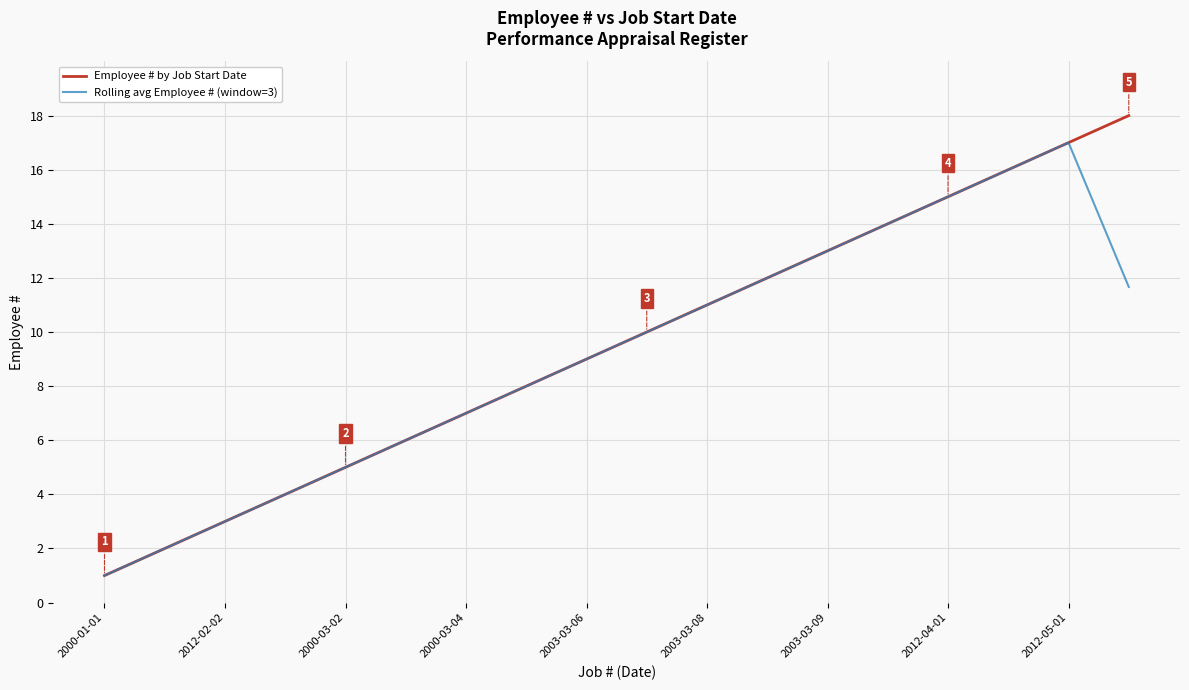

Which series has the largest range (max minus min)?

Employee # by Job Start Date